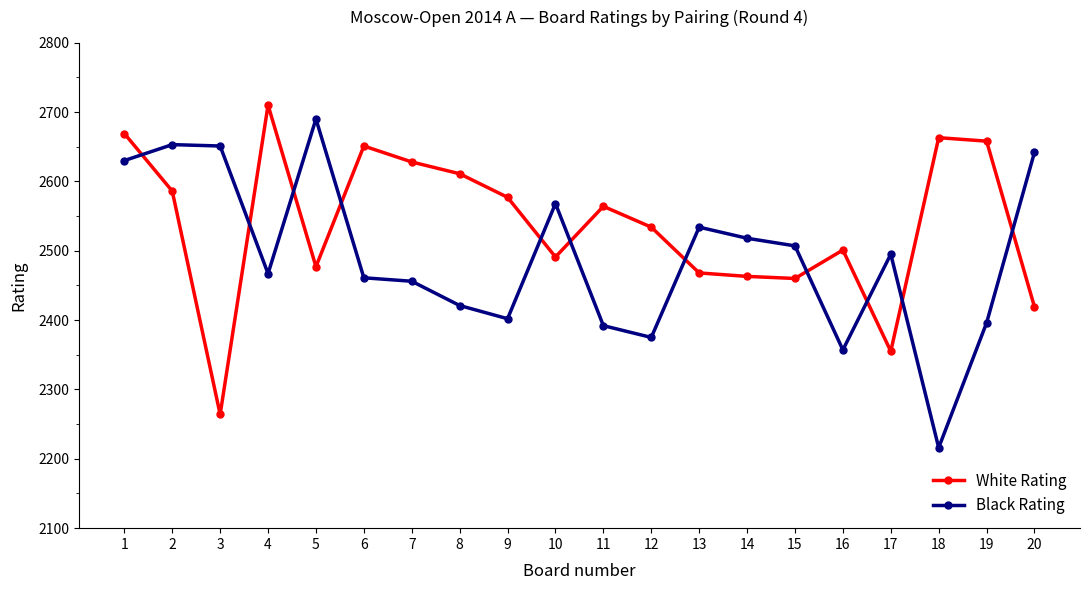

The White Rating series shows 4268 at 16. True or false?

False